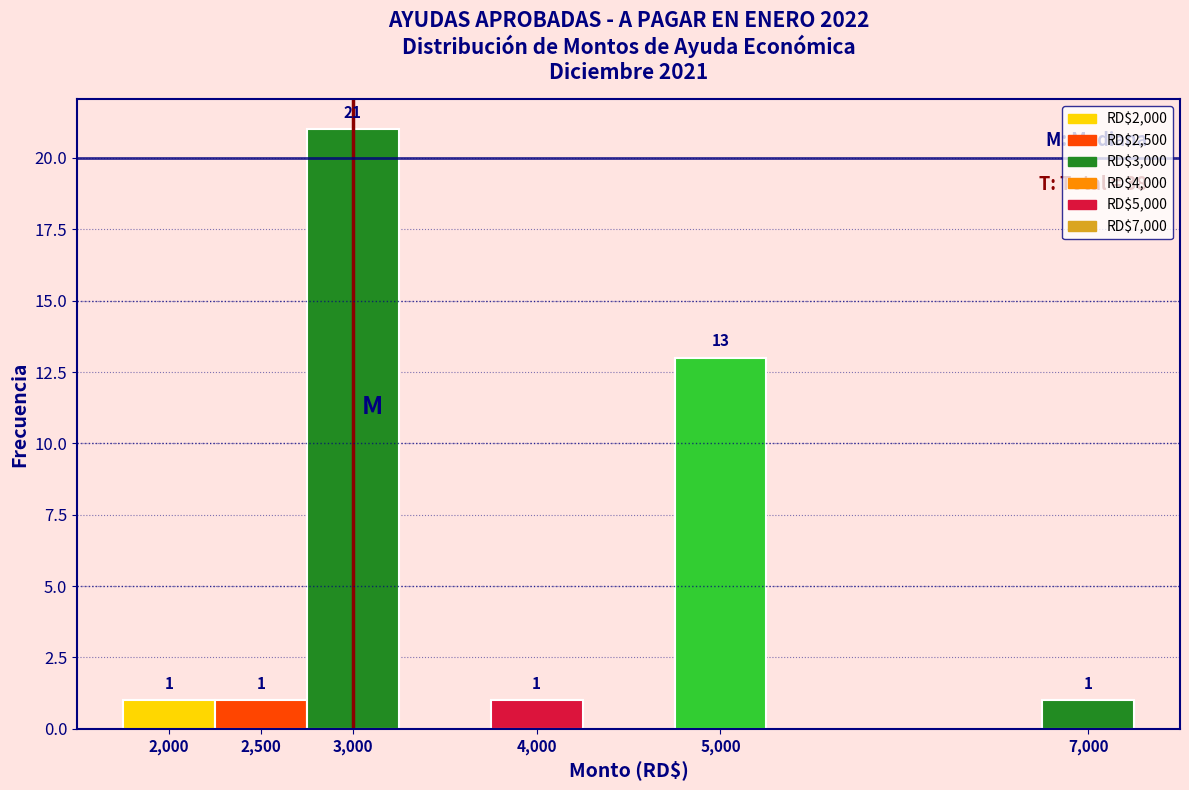

Over which range of the x-axis is the bar tallest?

2750 to 3250